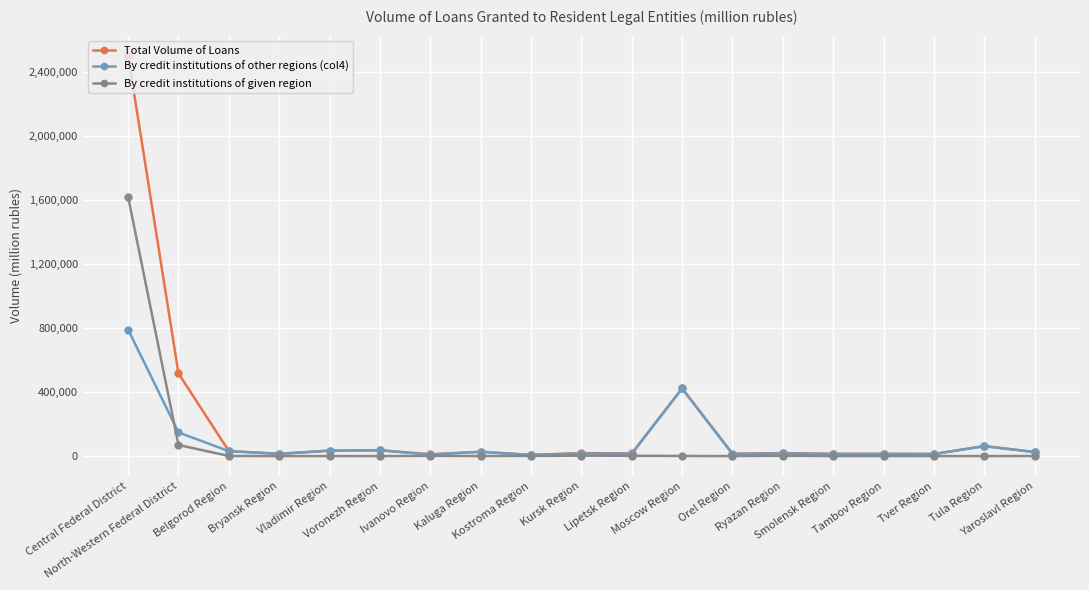

Rank the series by their maximum value, from highest to lowest.

Total Volume of Loans, By credit institutions of given region, By credit institutions of other regions (col4)